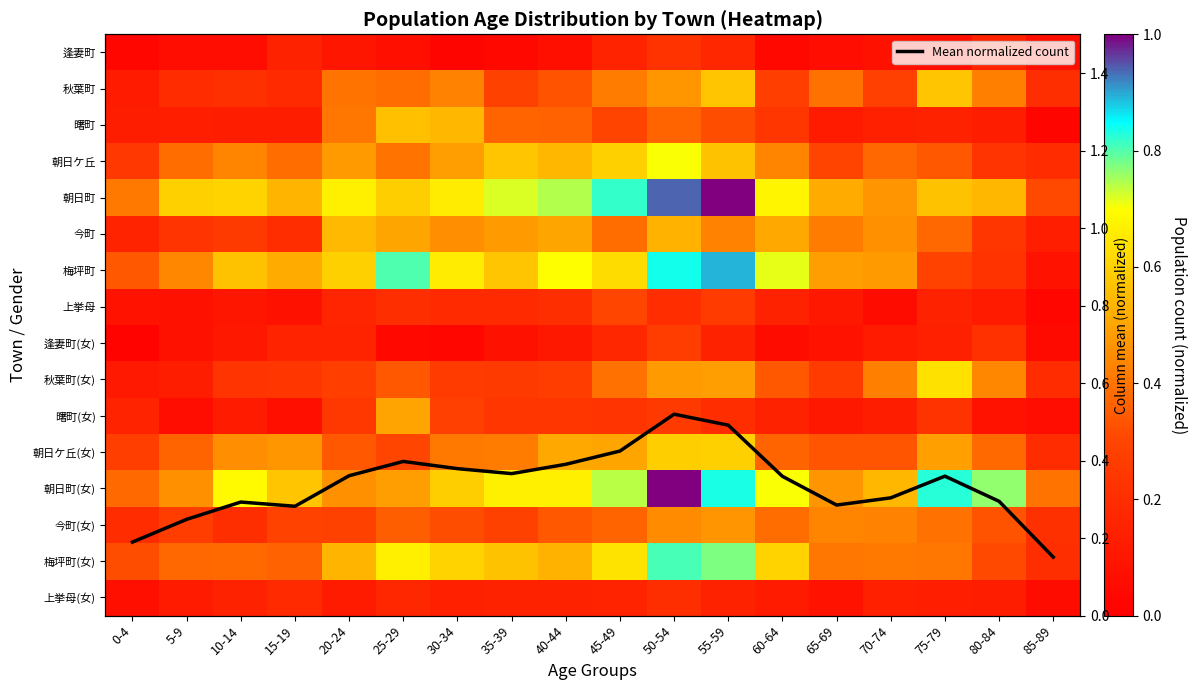

What is the sum of the 上挙母(女) values at 0-4 and 60-64?

0.2